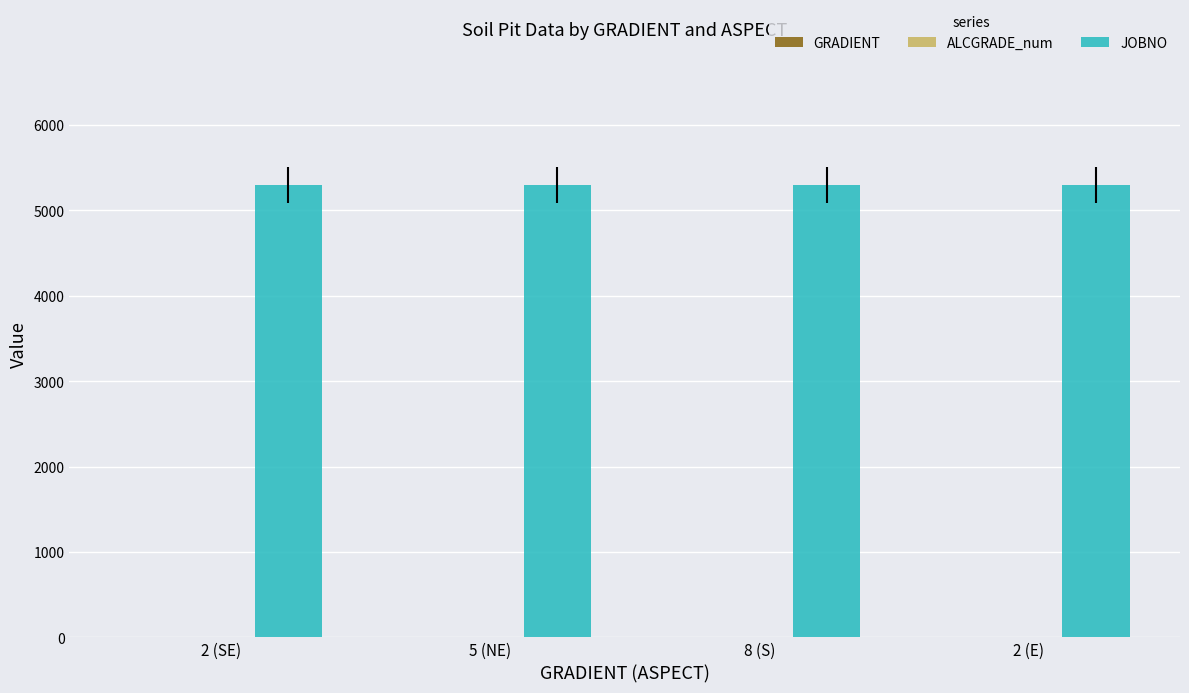

Which series has the largest total across all categories?

JOBNO